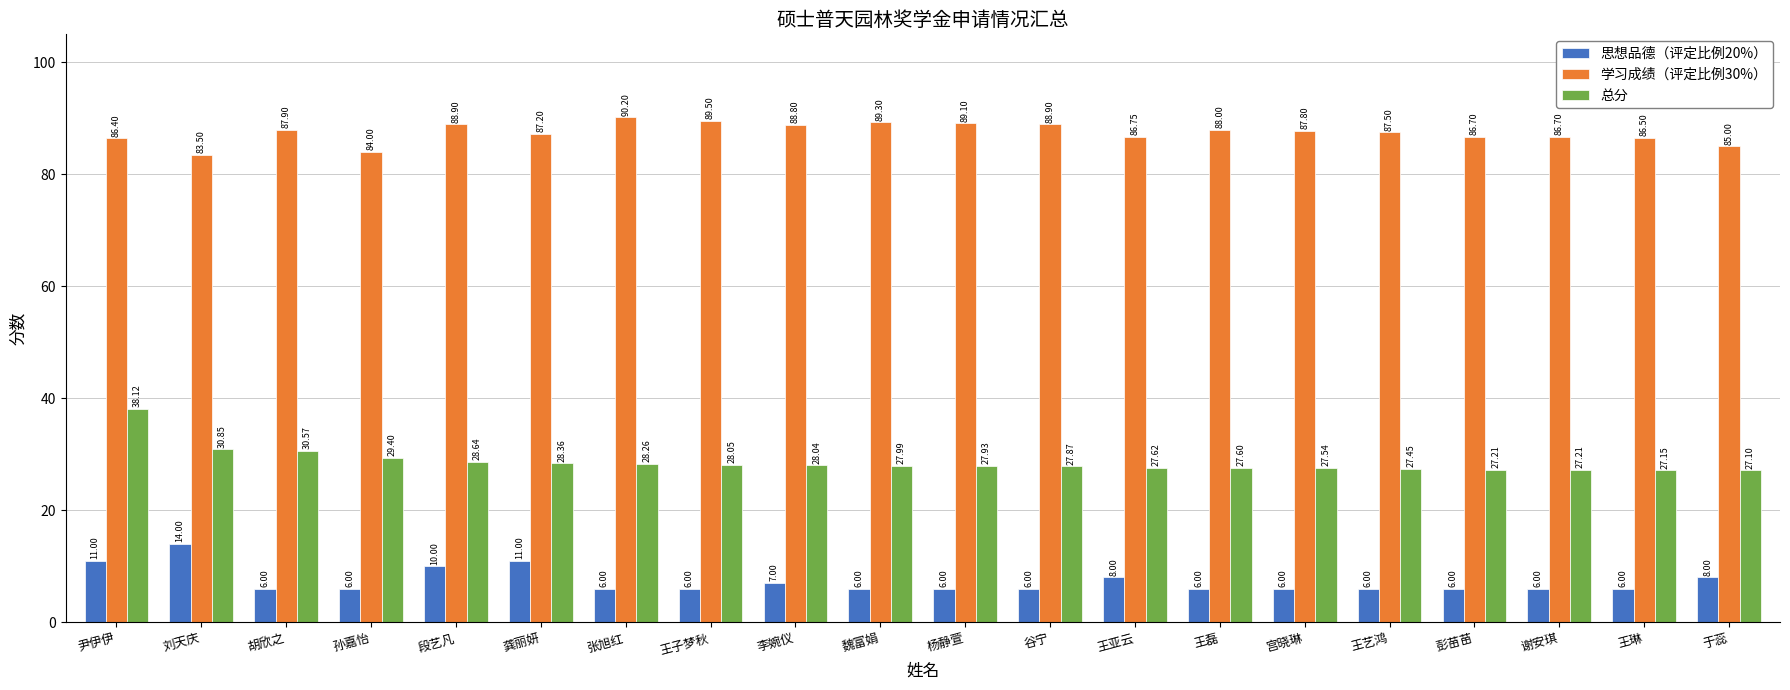

The value of 总分 at 胡欣之 is 54.2. True or false?

False